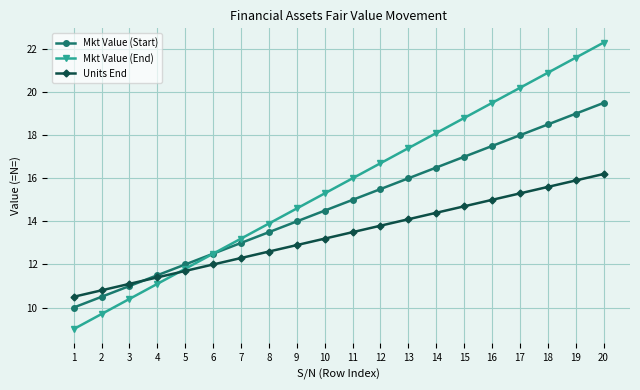

Does the chart have visible grid lines?

Yes